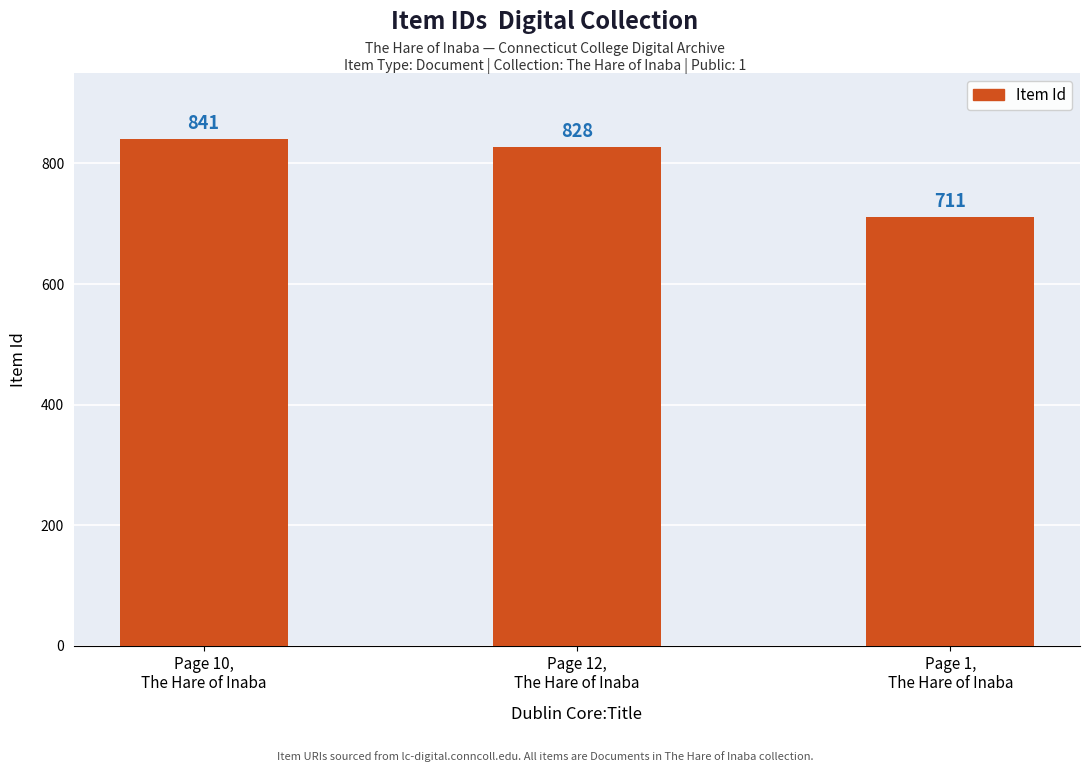

What is the average value?

793